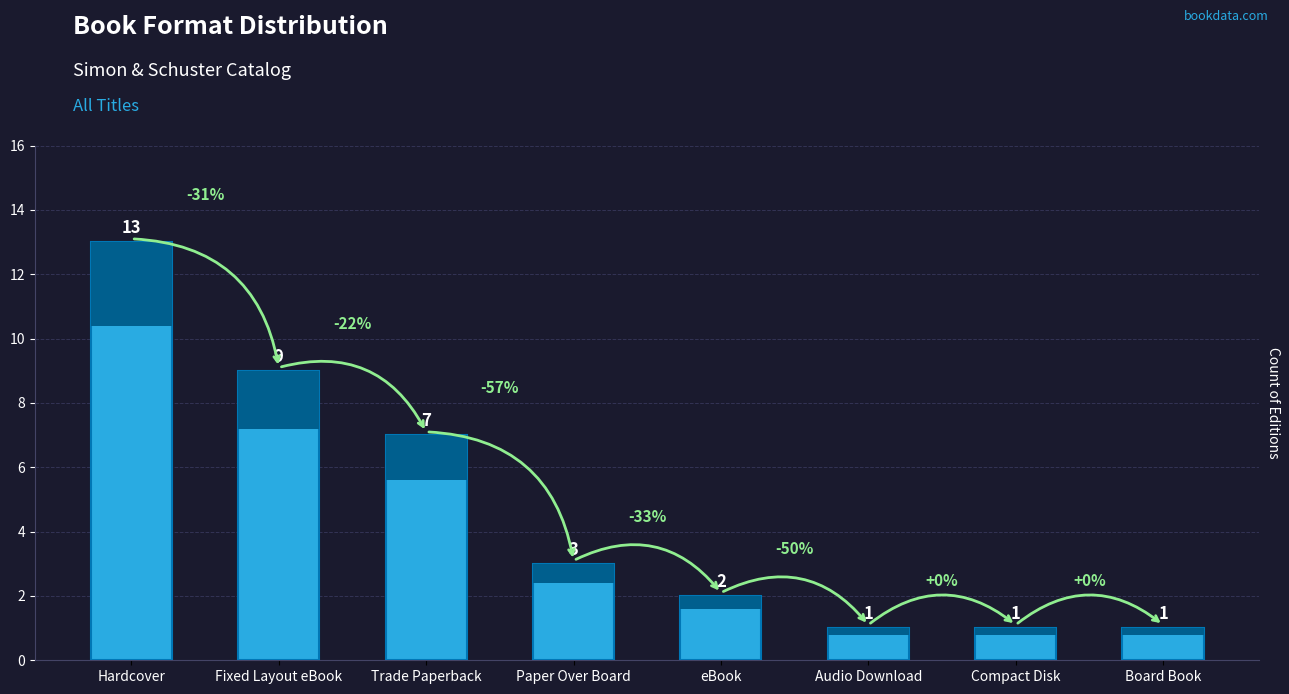

Read the value at Compact Disk.

1